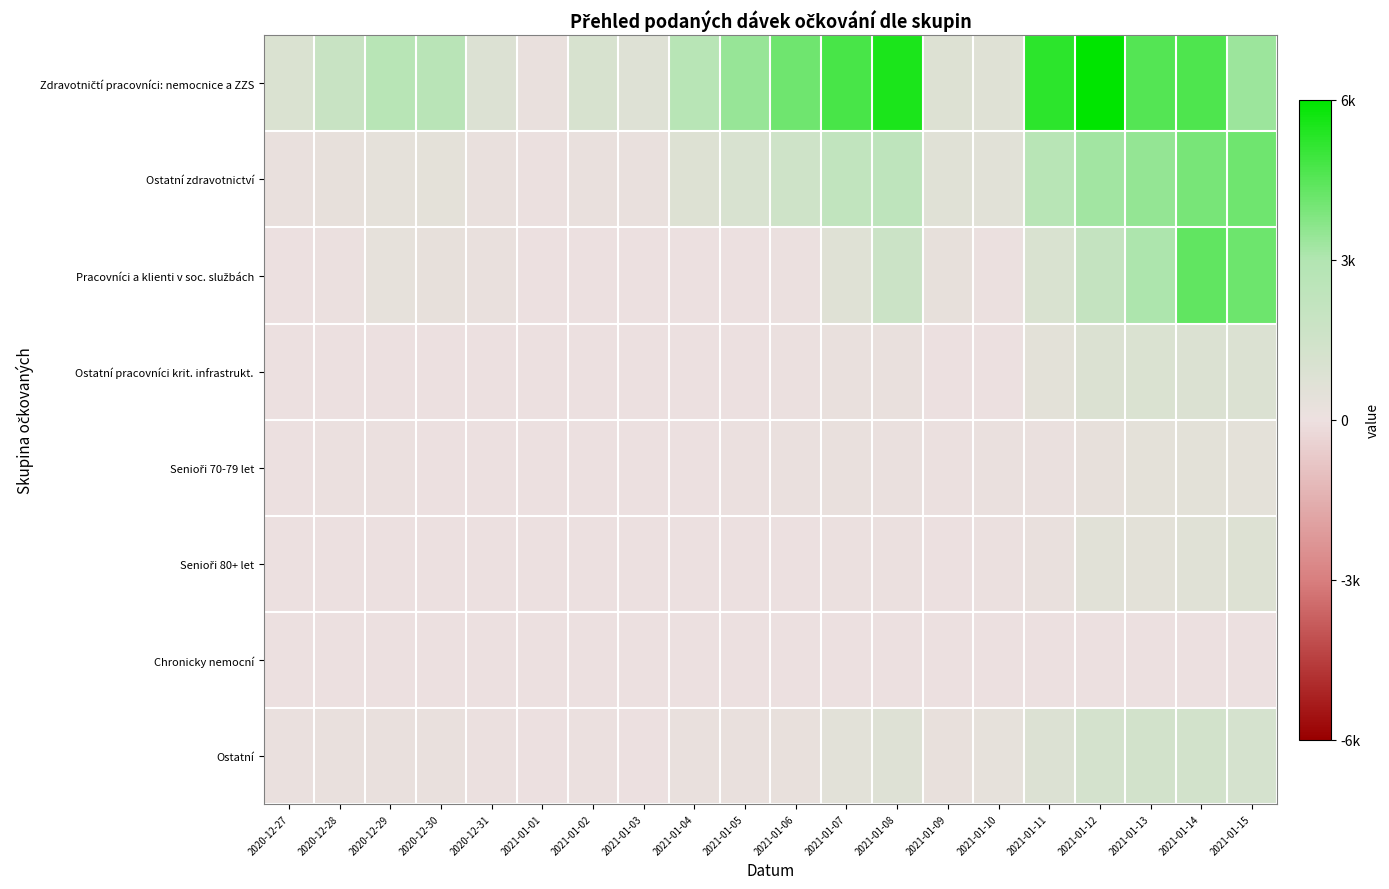

What is the greatest value displayed?

1.0